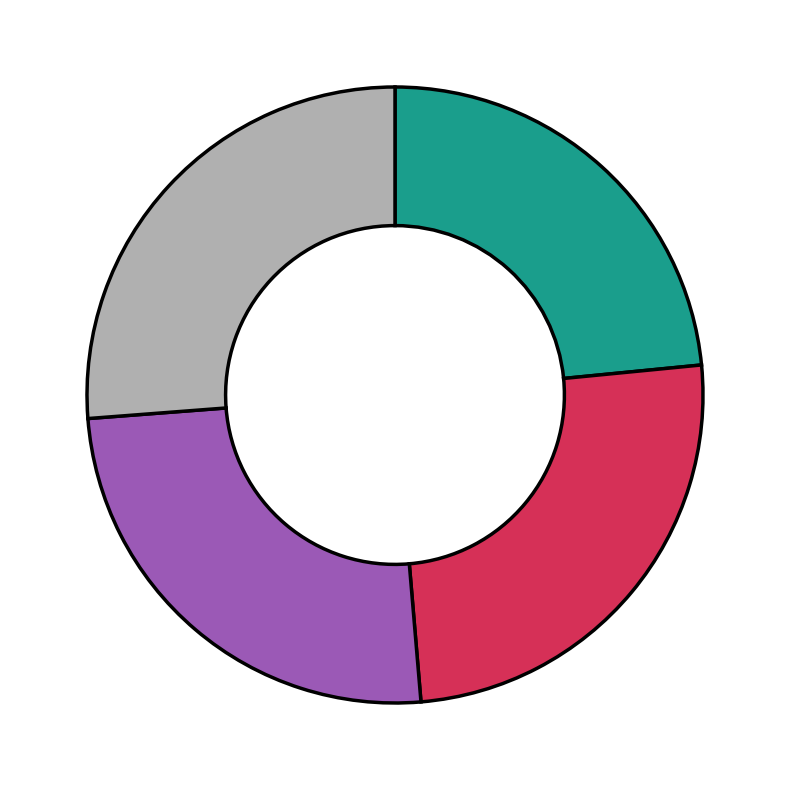

Is there a majority slice in this chart?

No